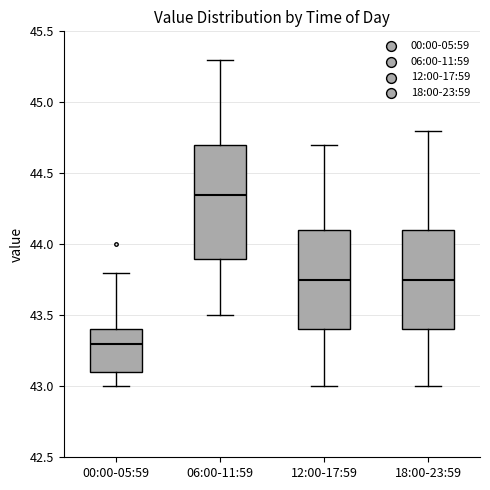

Reading left to right, read every box against the y-axis: the position of its median line, the range the box covers, and the ends of its whiskers. The values are not printed on the chart, so give them approximately, as read against the axis.

00:00-05:59: median 43.30, box 43.10 to 43.40, whiskers 43.00 to 43.80
06:00-11:59: median 44.35, box 43.90 to 44.70, whiskers 43.50 to 45.30
12:00-17:59: median 43.75, box 43.40 to 44.10, whiskers 43.00 to 44.70
18:00-23:59: median 43.75, box 43.40 to 44.10, whiskers 43.00 to 44.80